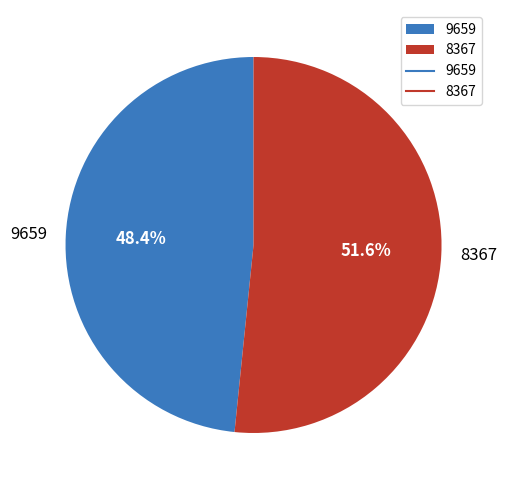

To the nearest percent, what portion does 8367 represent?

52%